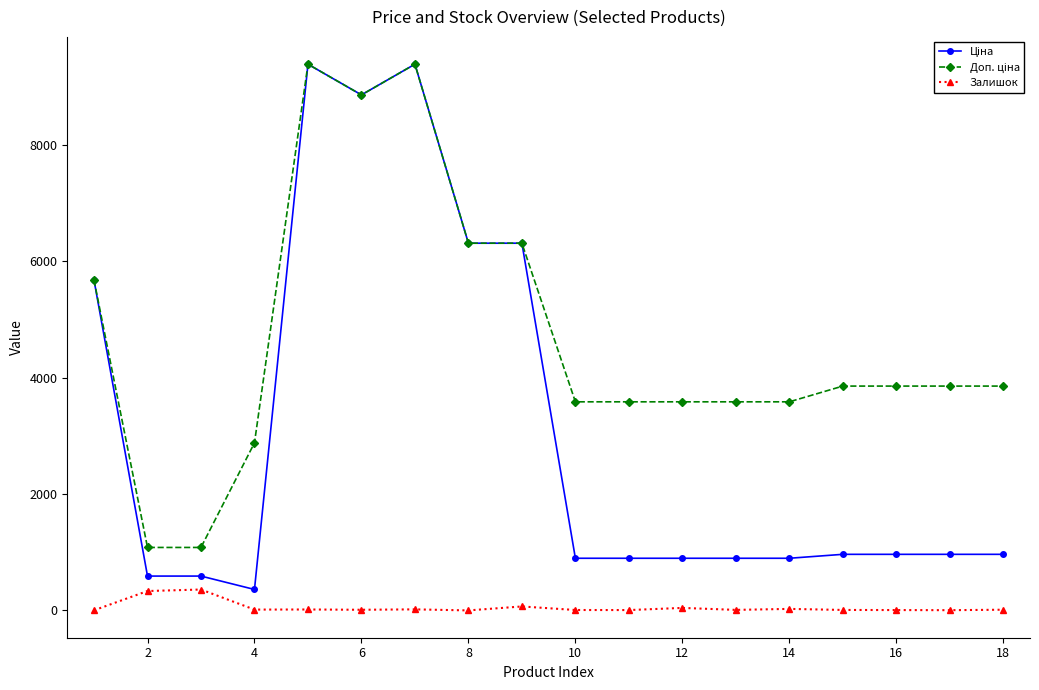

What is the greatest value displayed?

9384.0